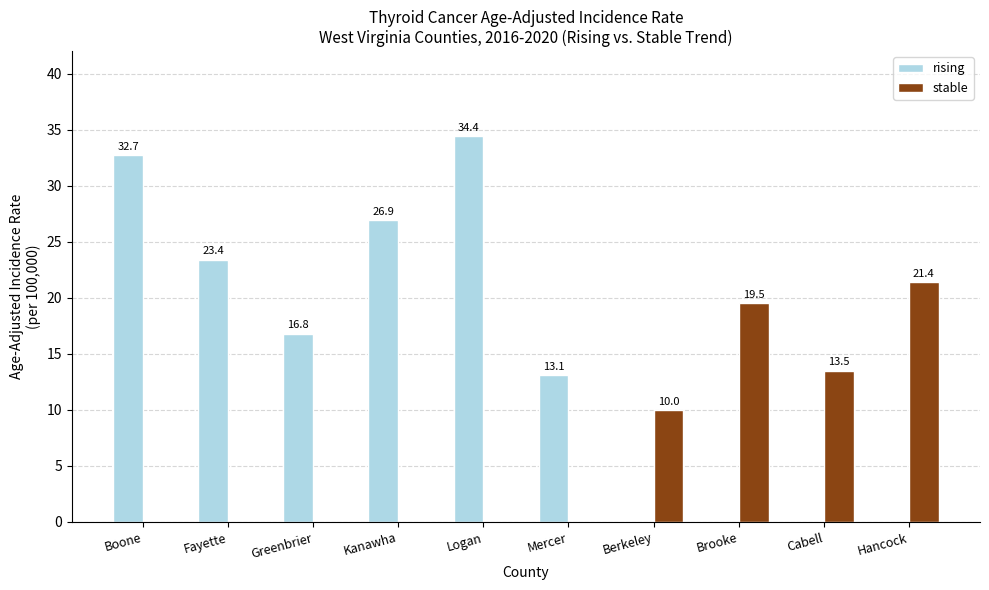

Which series changed the most between Mercer and Brooke?

stable